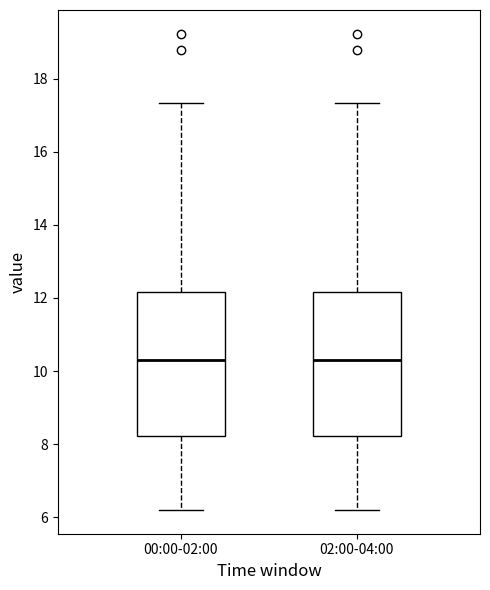

Reading left to right, transcribe this box plot: for each box, give where its median line is, the range the box spans, and where its two whiskers end, as read against the y-axis. The values are not printed on the chart, so give them approximately, as read against the axis.

00:00-02:00: median 10.4, box 8.2 to 12.2, whiskers 6.2 to 17.4
02:00-04:00: median 10.4, box 8.2 to 12.2, whiskers 6.2 to 17.4